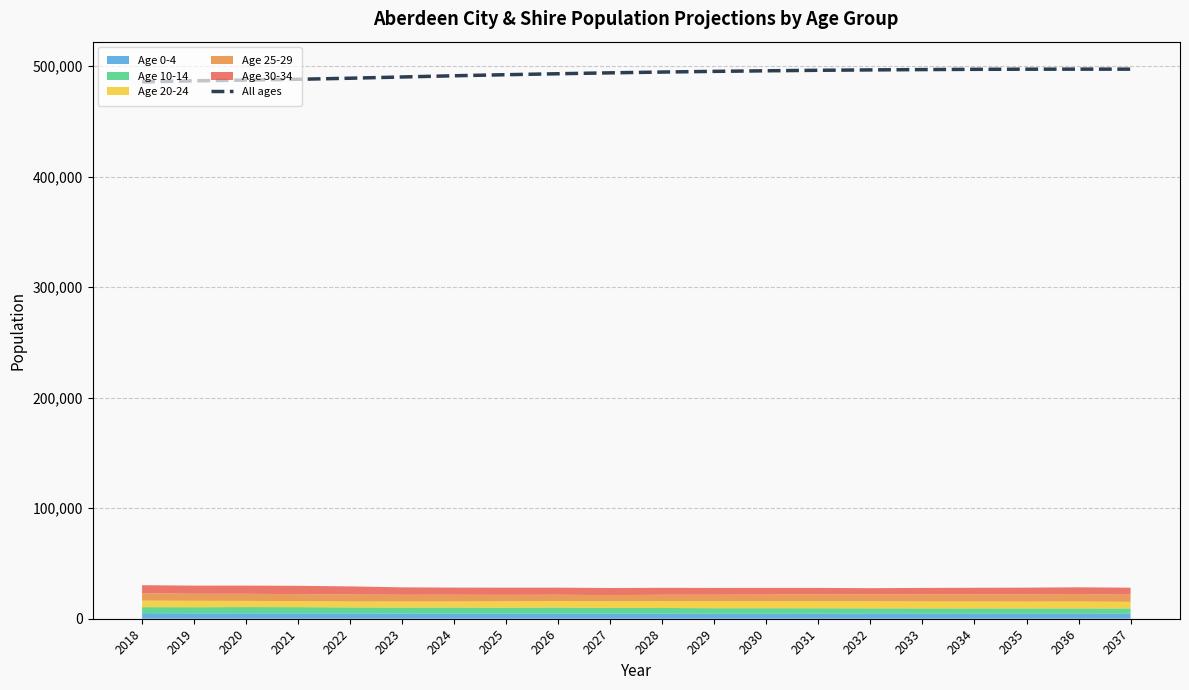

Does the chart have visible grid lines?

Yes